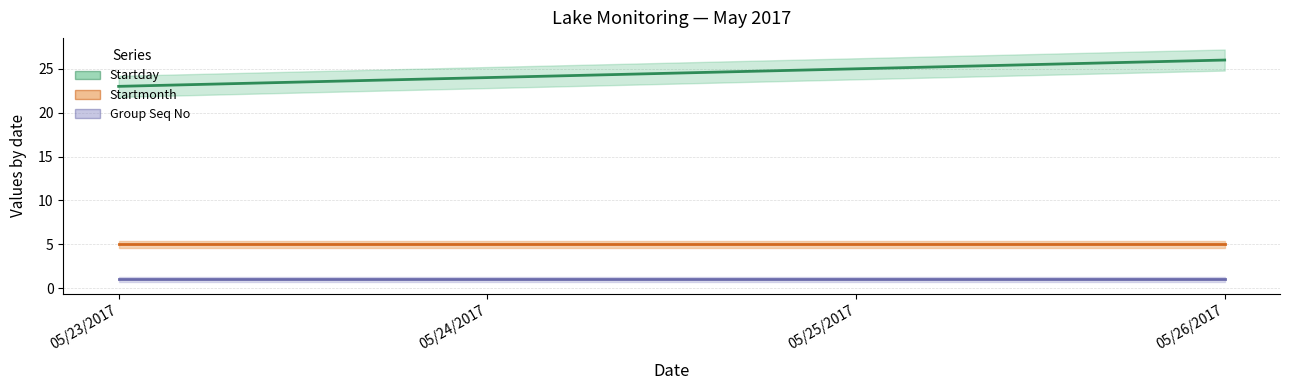

Count the Startday values in the range 24 to 26.

3